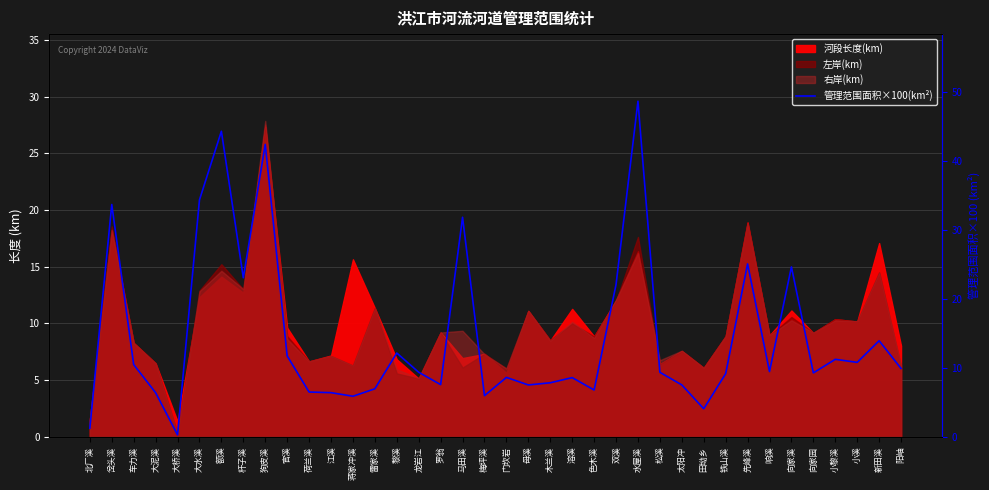

Reading left to right, transcribe all the data shown in this chart.

北厂溪=1.2	岔头溪=33.7	车力溪=10.5	大泥溪=6.4	大桥溪=0.3	大水溪=34.3	额溪=44.3	杆子溪=23.0	狗皮溪=42.4	官溪=11.7	荷兰溪=6.5	江溪=6.4	蒋家冲溪=5.9	雷家溪=7.0	黎溪=12.1	龙岩江=9.3	罗翁=7.6	马田溪=31.8	梅坪溪=6.0	门坎岩=8.6	母溪=7.5	木兰溪=7.8	溶溪=8.6	色木溪=6.8	双溪=22.0	水屋溪=48.6	松溪=9.3	太阳冲=7.5	田坳乡=4.1	铁山溪=9.1	先峰溪=25.1	响溪=9.5	向家溪=24.6	向家园=9.3	小黎溪=11.2	小溪=10.8	新田溪=13.9	阳岫=9.9